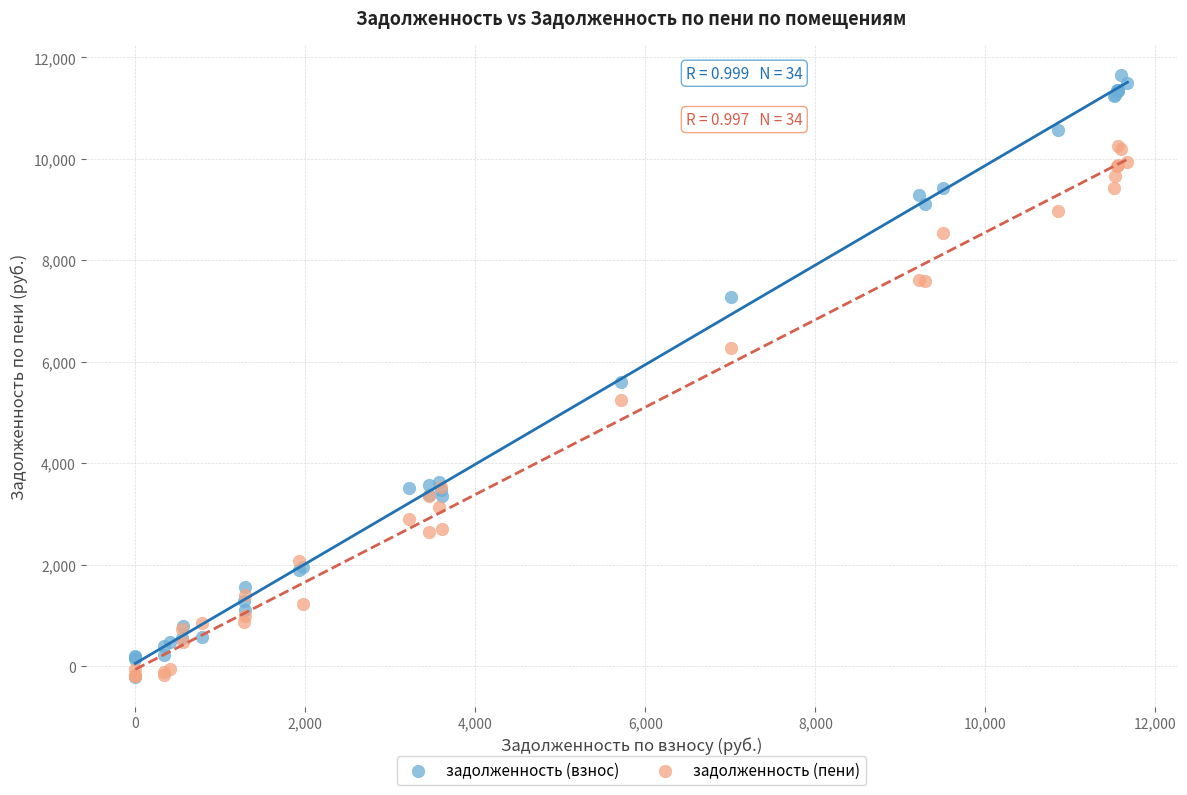

What are all the series names shown in the legend?

задолженность (взнос), задолженность (пени)